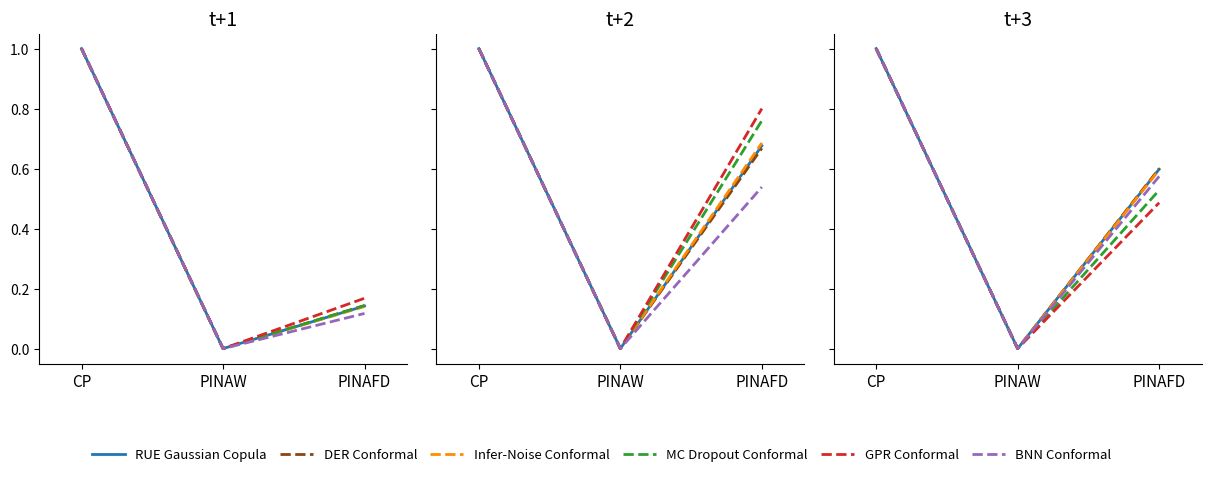

How many values in the Infer-Noise Conformal series exceed 0?

2